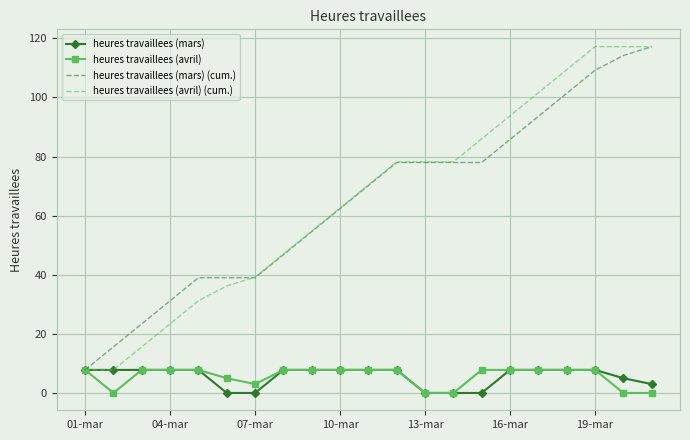

What is the minimum value for heures travaillees (mars) (cum.)?

7.8